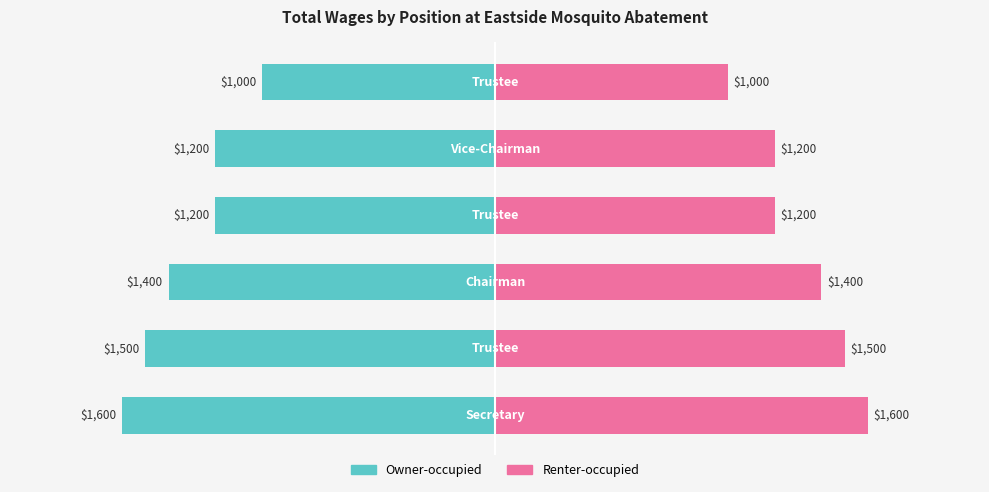

What is the difference between the highest and lowest values at 0?

200.0